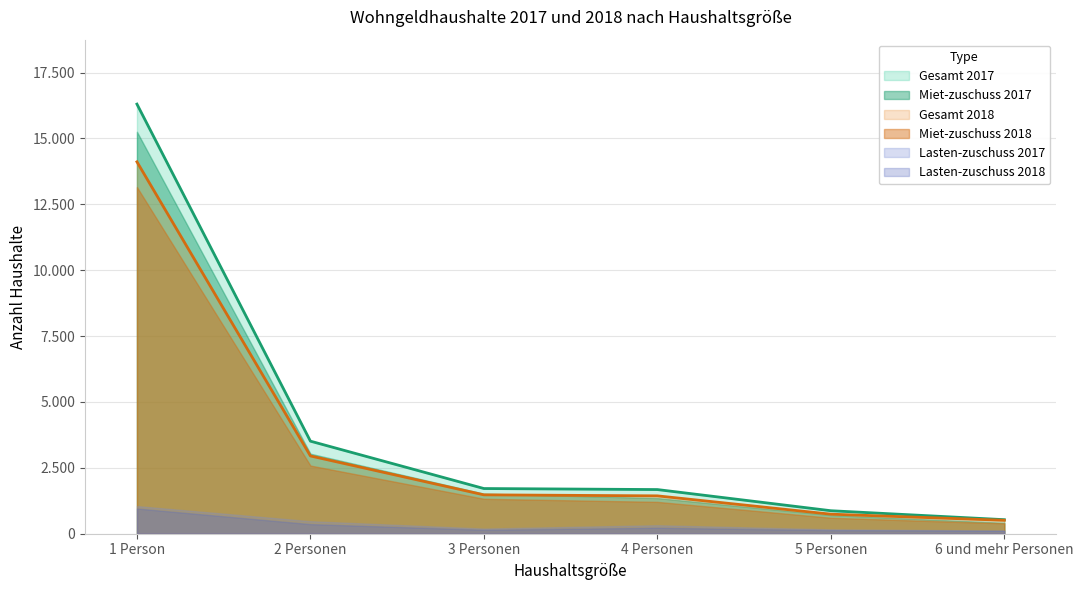

True or false: Miet-zuschuss 2018 and Miet-zuschuss 2017 cross at least once.

False